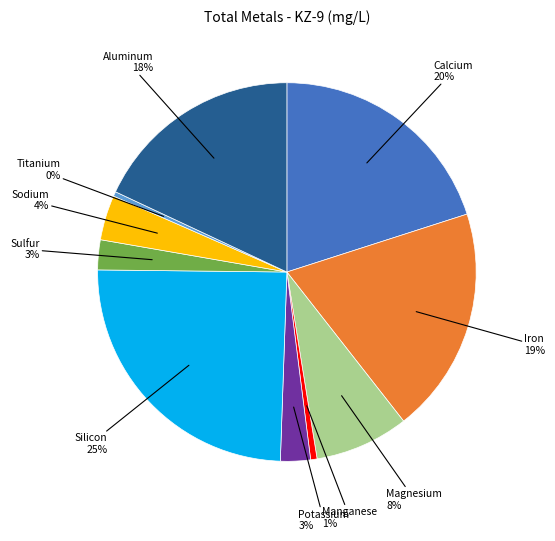

What is the largest slice in the pie chart?

Silicon